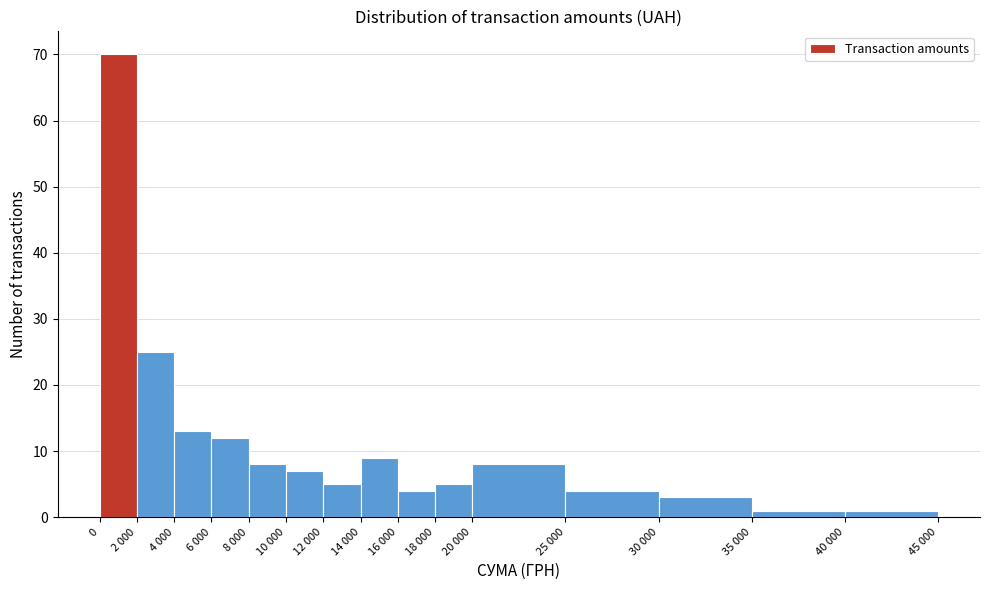

Reading left to right, transcribe all the data shown in this chart.

70	25	13	12	8	7	5	9	4	5	8	4	3	1	1